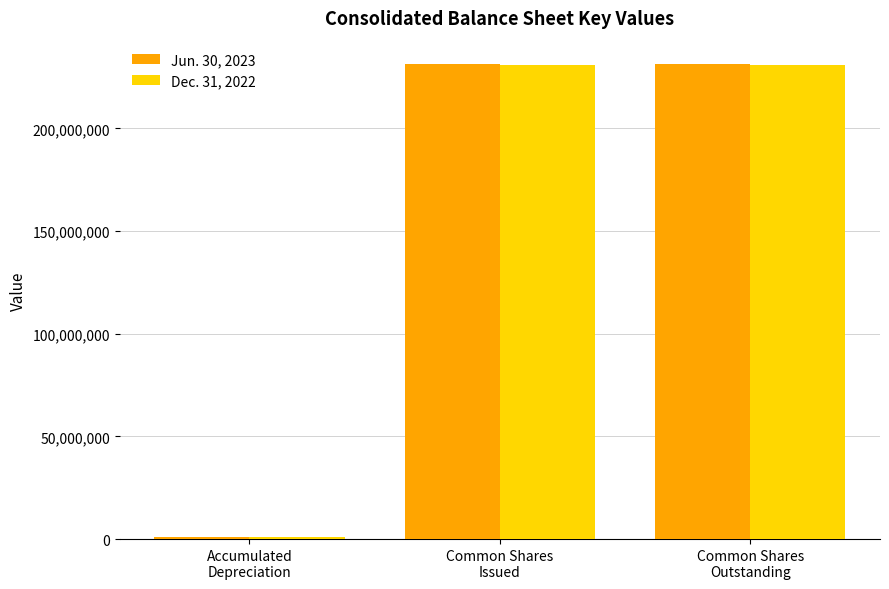

What are all the series names shown in the legend?

Jun. 30, 2023, Dec. 31, 2022